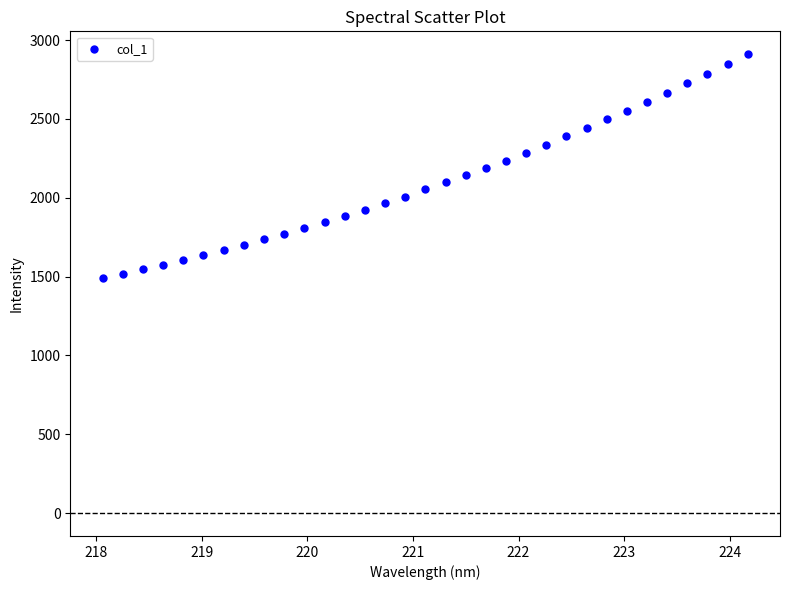

What is the range of Y values (max minus min)?

1420.0